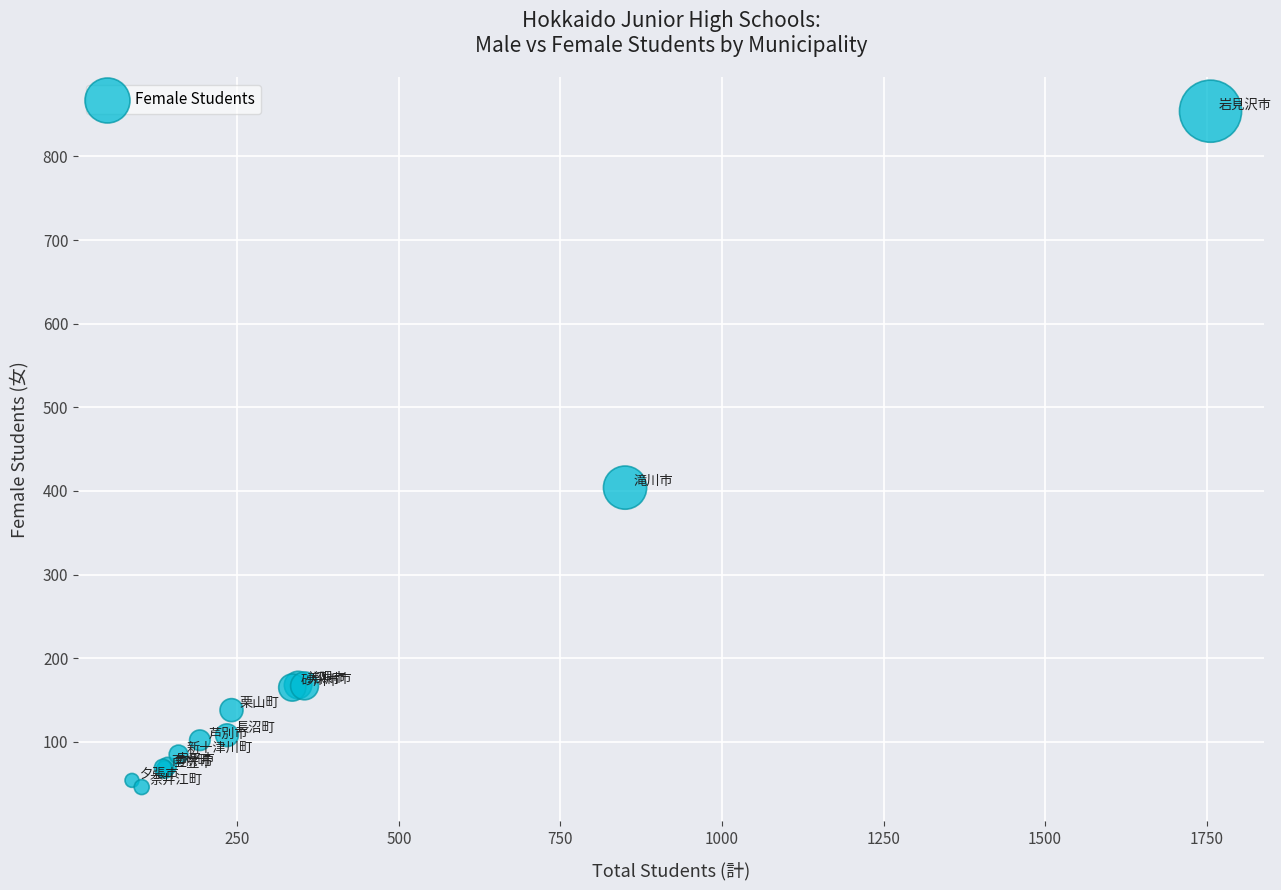

What Y value in the scatter plot is closest to 450?

404